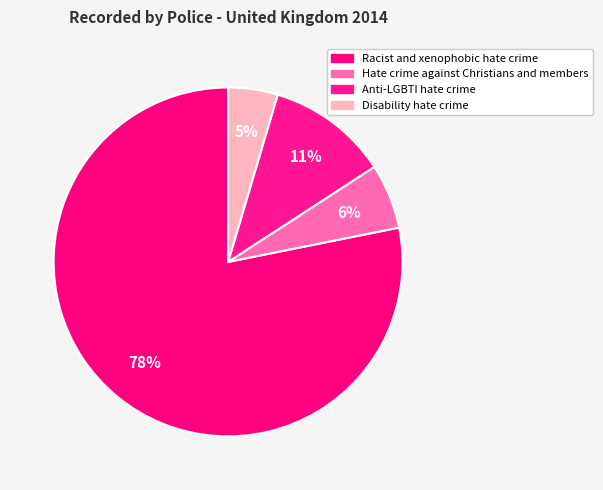

What percentage is the Anti-LGBTI hate crime slice, to the nearest percent?

11%